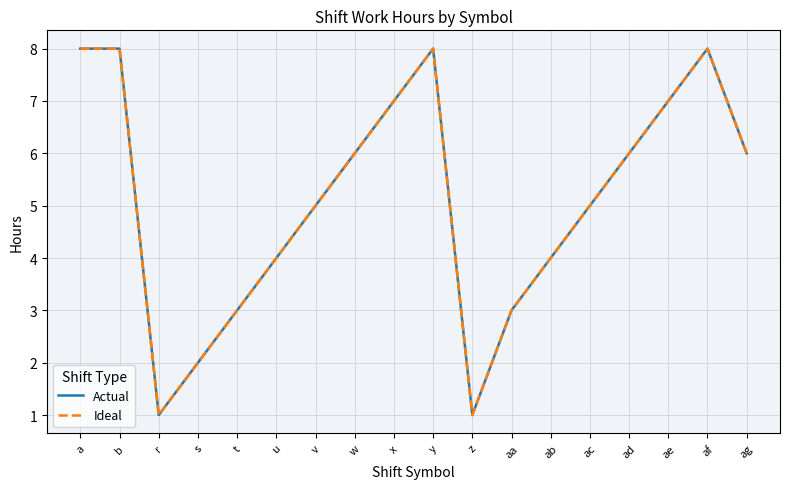

How many interior local peaks does the Ideal series have?

2